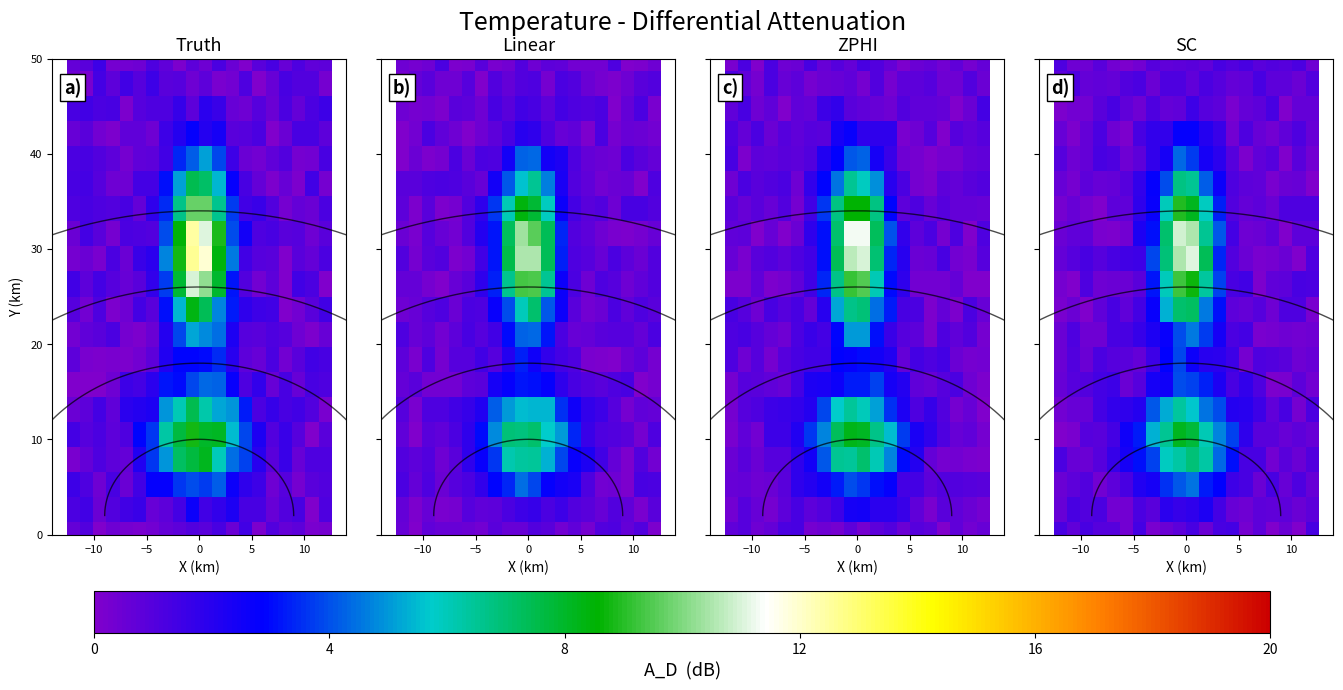

What is the difference between the highest and lowest values at 15?

2.9